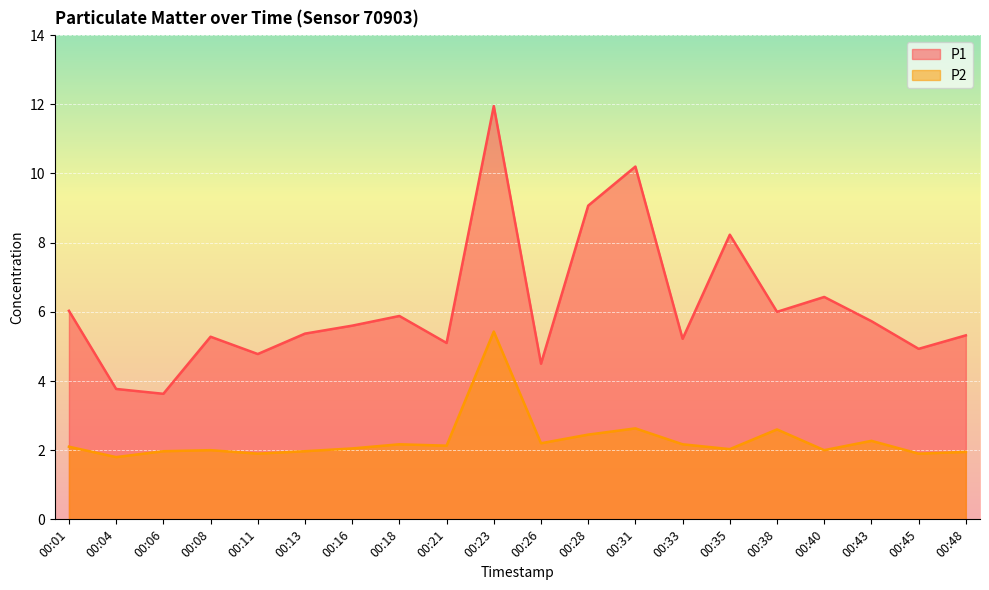

How many distinct data groups are displayed?

2